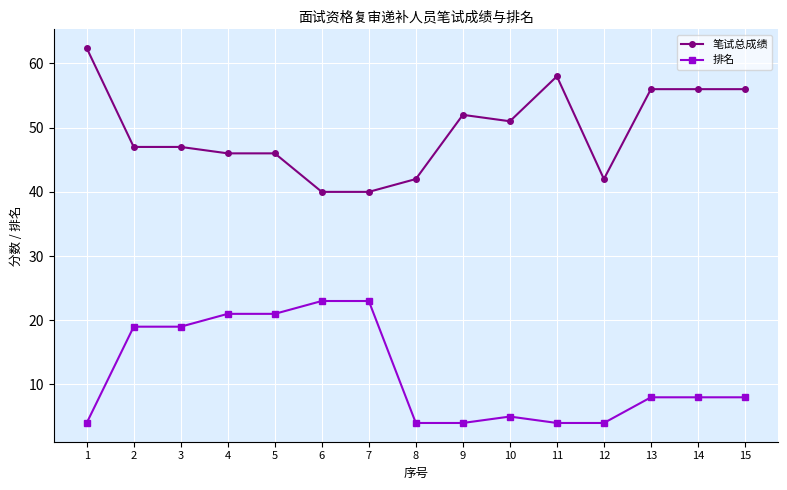

Reading left to right, extract all data points from this chart.

笔试总成绩: 62.4	47.0	47.0	46.0	46.0	40.0	40.0	42.0	52.0	51.0	58.0	42.0	56.0	56.0	56.0
排名: 4.0	19.0	19.0	21.0	21.0	23.0	23.0	4.0	4.0	5.0	4.0	4.0	8.0	8.0	8.0